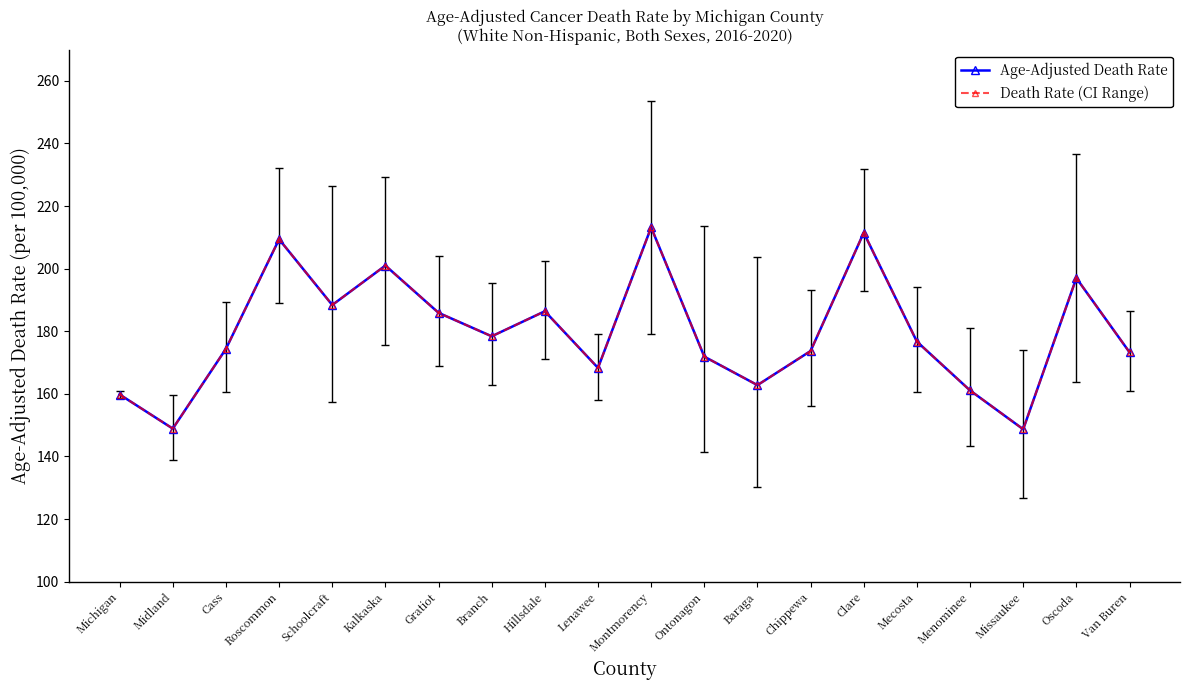

Reading left to right, extract all data points from this chart.

Age-Adjusted Death Rate: Michigan=159.8	Midland=148.9	Cass=174.4	Roscommon=209.4	Schoolcraft=188.4	Kalkaska=201.0	Gratiot=185.9	Branch=178.4	Hillsdale=186.4	Lenawee=168.3	Montmorency=213.2	Ontonagon=171.9	Baraga=162.8	Chippewa=173.7	Clare=211.5	Mecosta=176.7	Menominee=161.1	Missaukee=148.7	Oscoda=197.0	Van Buren=173.3
Death Rate (CI Range): Michigan=159.8	Midland=148.9	Cass=174.4	Roscommon=209.4	Schoolcraft=188.4	Kalkaska=201.0	Gratiot=185.9	Branch=178.4	Hillsdale=186.4	Lenawee=168.3	Montmorency=213.2	Ontonagon=171.9	Baraga=162.8	Chippewa=173.7	Clare=211.5	Mecosta=176.7	Menominee=161.1	Missaukee=148.7	Oscoda=197.0	Van Buren=173.3